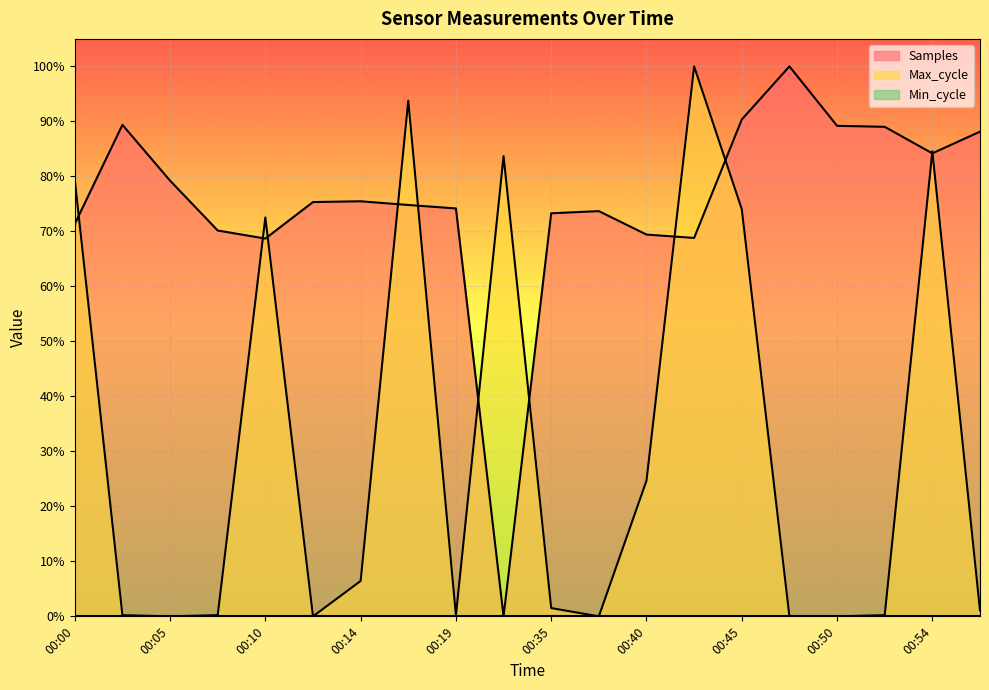

Count the number of categories in the chart.

20